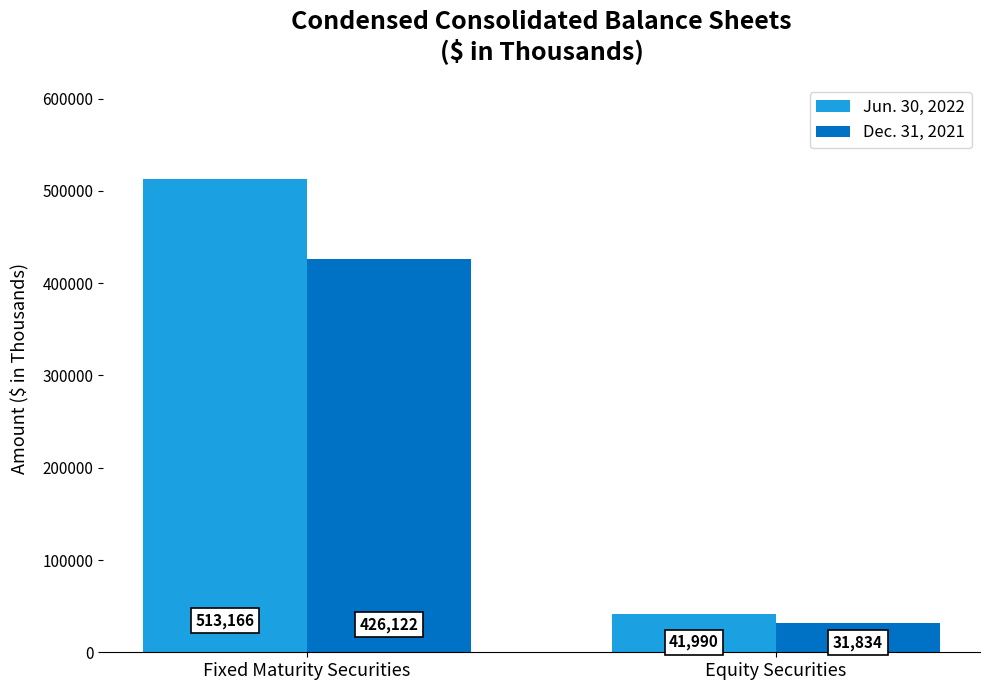

Is it true that Jun. 30, 2022 equals 513166 at Fixed Maturity Securities?

True